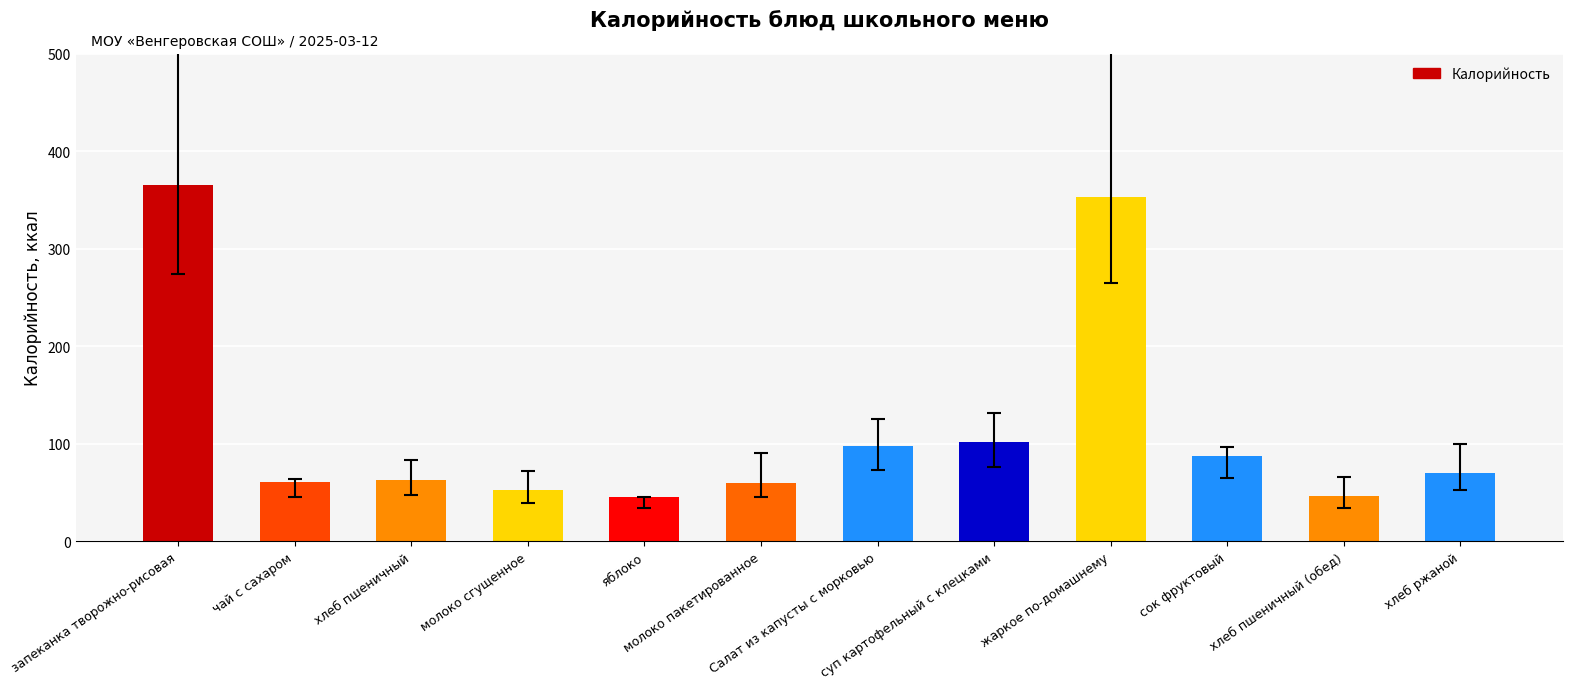

Which has a higher value, молоко сгущенное or яблоко?

молоко сгущенное